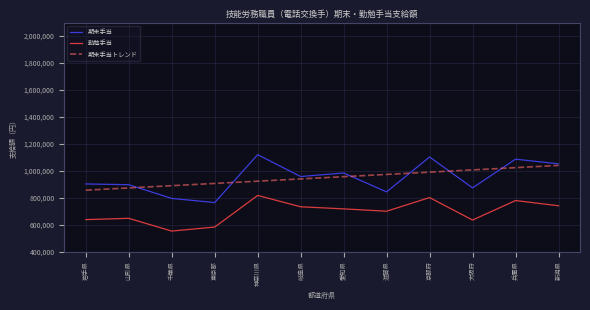

What position from the left is 愛知県?

7